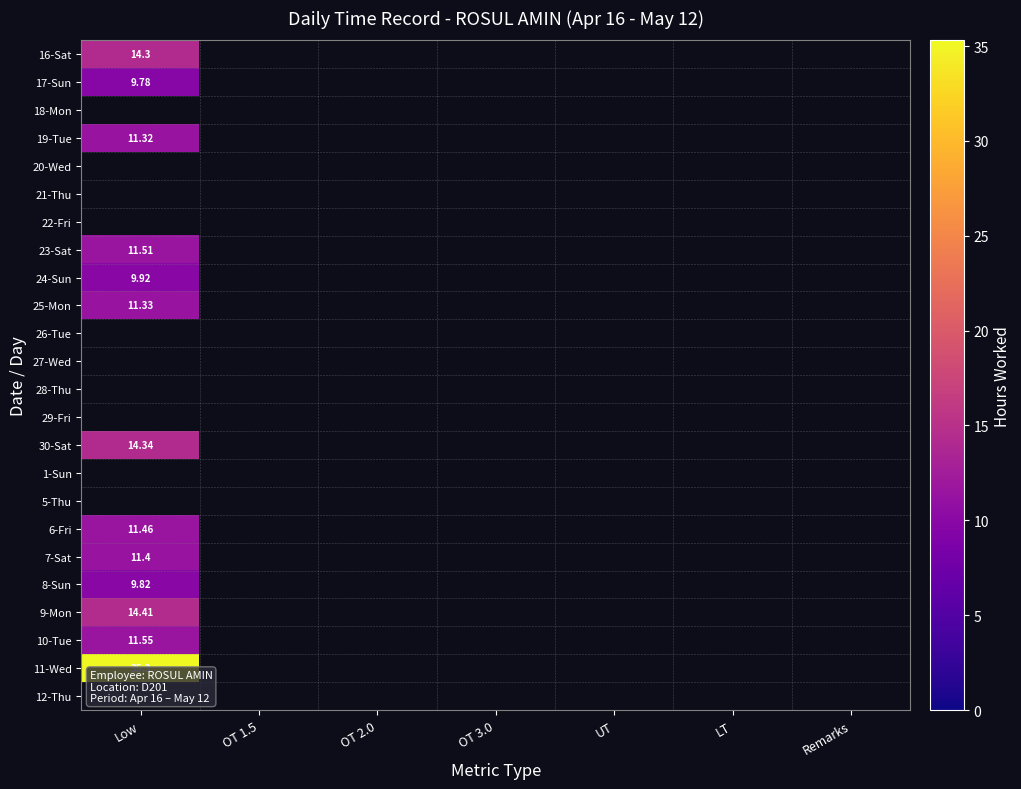

The value of 11-Wed at OT 1.5 is 15.9. True or false?

False